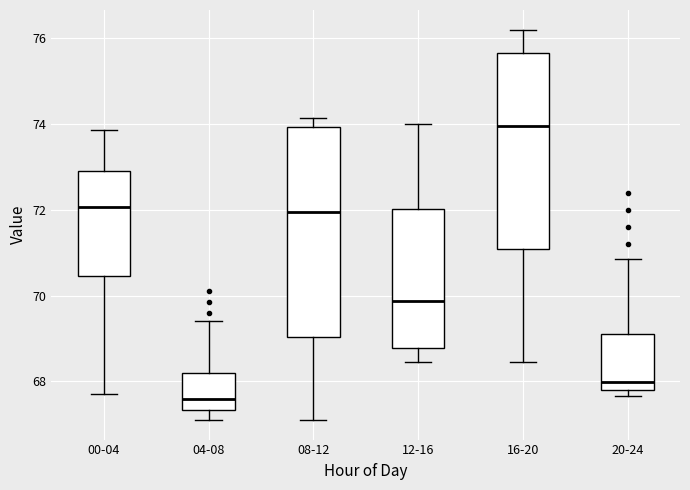

Reading left to right, transcribe this box plot: for each box, give where its median line is, the range the box spans, and where its two whiskers end, as read against the y-axis. The values are not printed on the chart, so give them approximately, as read against the axis.

00-04: median 72.0, box 70.4 to 73.0, whiskers 67.8 to 73.8
04-08: median 67.6, box 67.4 to 68.2, whiskers 67.2 to 69.4
08-12: median 72.0, box 69.0 to 74.0, whiskers 67.2 to 74.2
12-16: median 69.8, box 68.8 to 72.0, whiskers 68.4 to 74.0
16-20: median 74.0, box 71.0 to 75.6, whiskers 68.4 to 76.2
20-24: median 68.0, box 67.8 to 69.2, whiskers 67.6 to 70.8